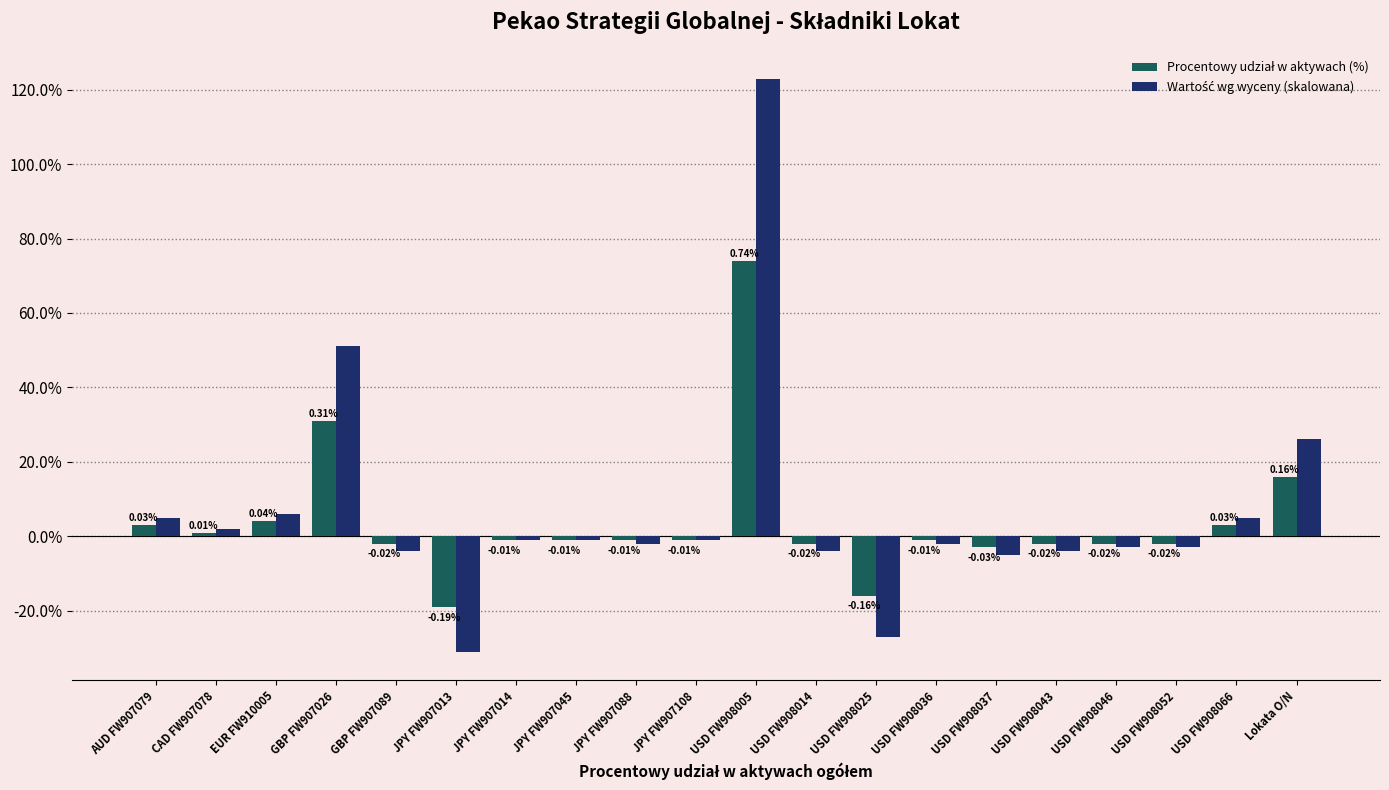

Which series has the largest total across all categories?

Wartość wg wyceny (skalowana)